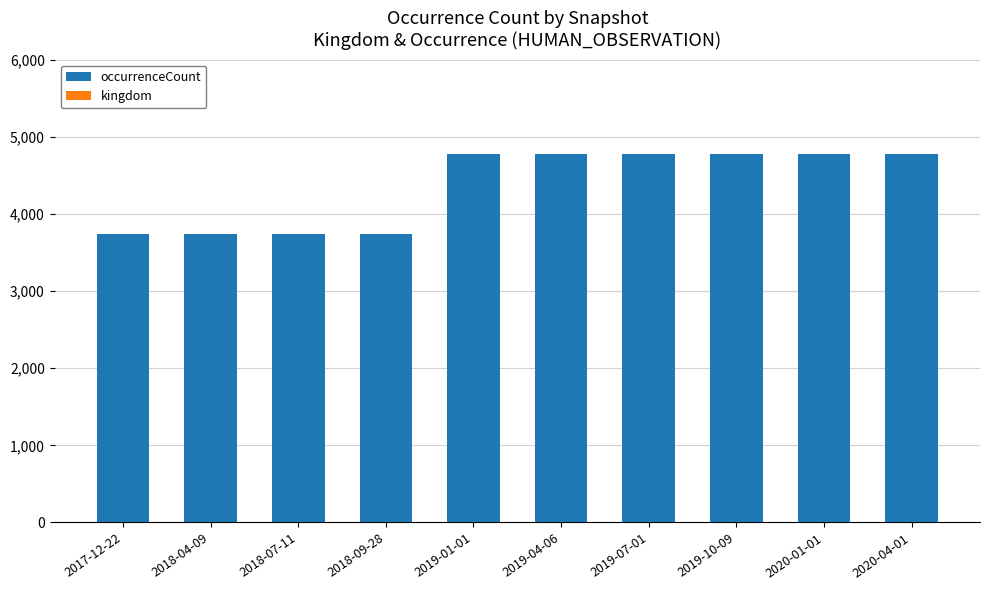

What is the sum of all occurrenceCount values?

43620